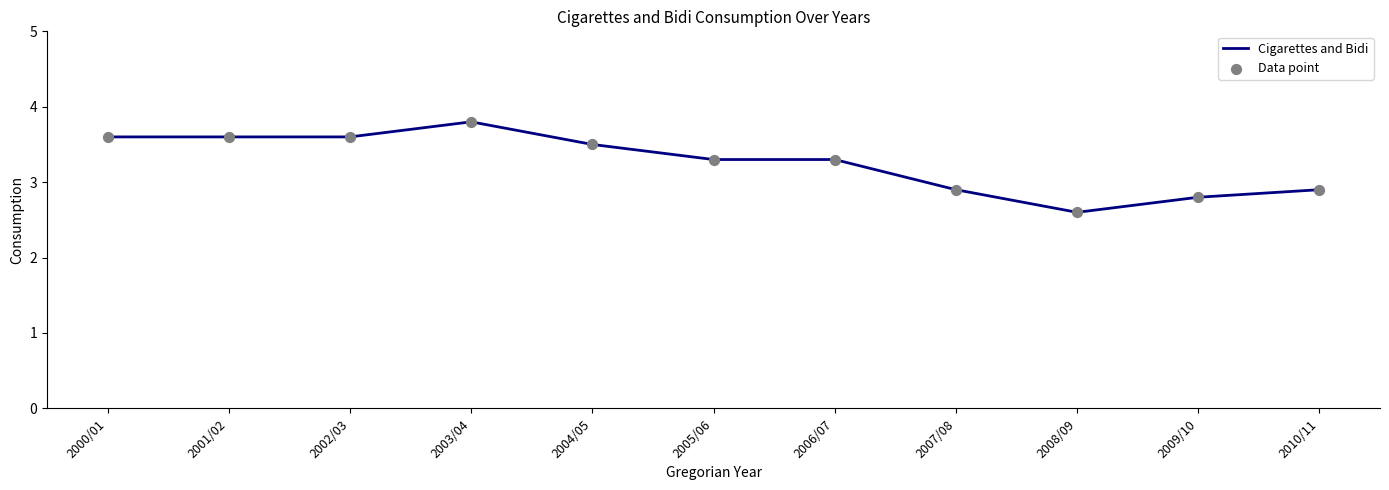

At which label does the data first exceed 3?

2000/01